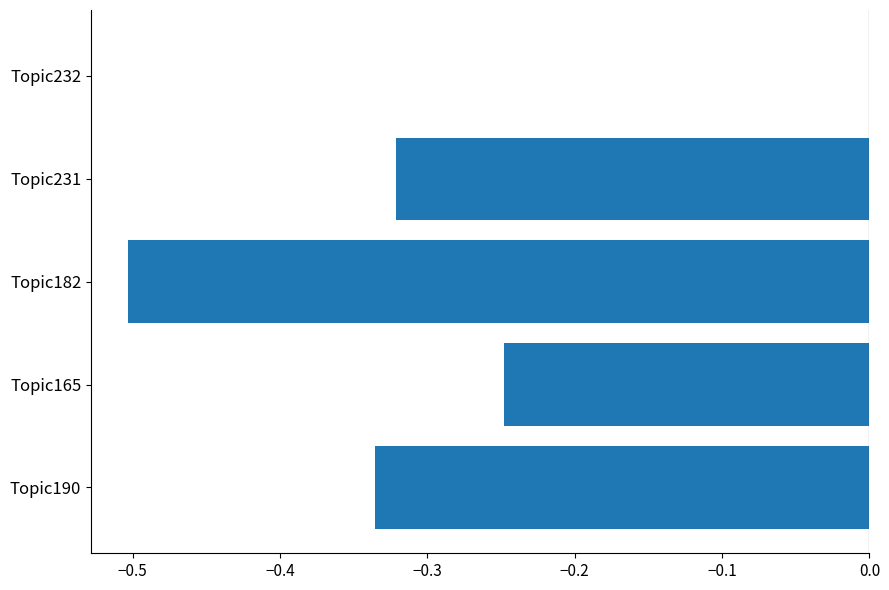

What is the sum of the values at Topic232 and Topic182?

-0.5